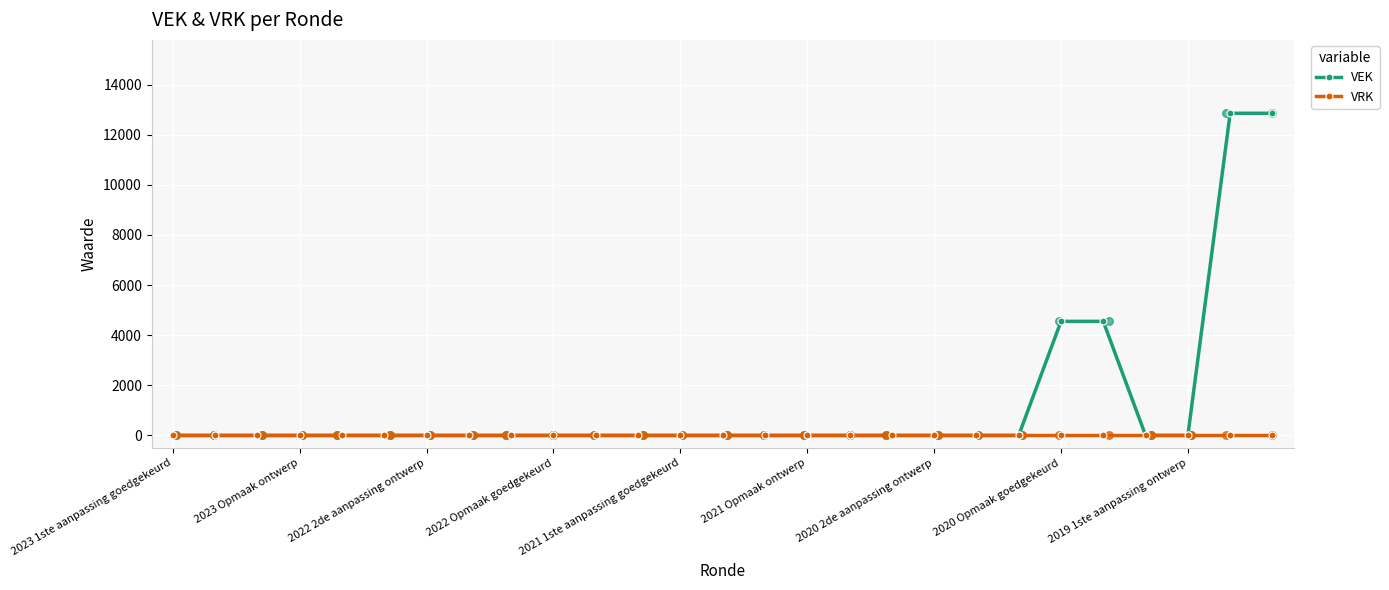

Which series reaches the maximum Y coordinate?

VEK